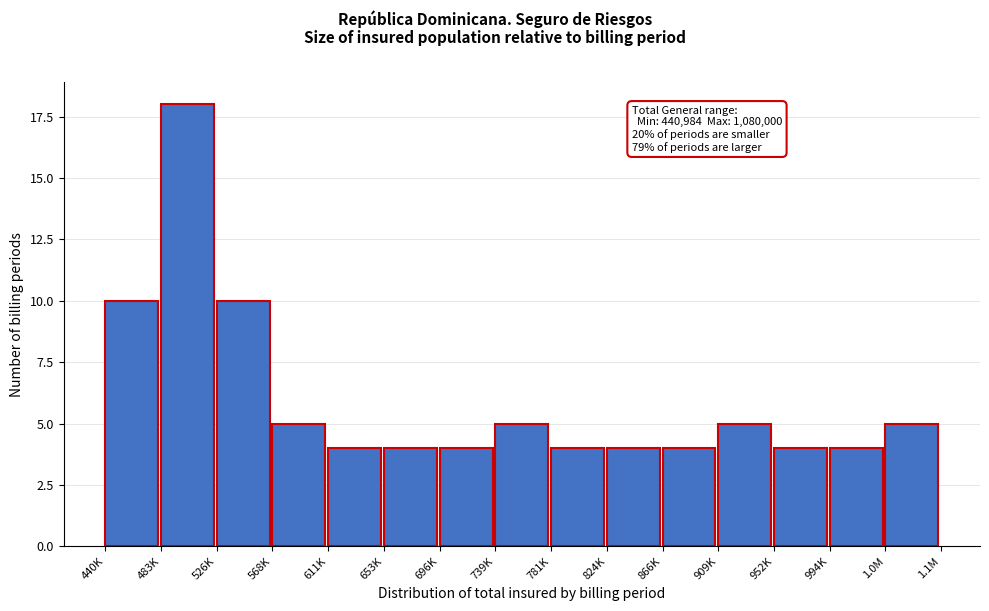

Reading left to right, what are all the values shown in this chart?

10	18	10	5	4	4	4	5	4	4	4	5	4	4	5